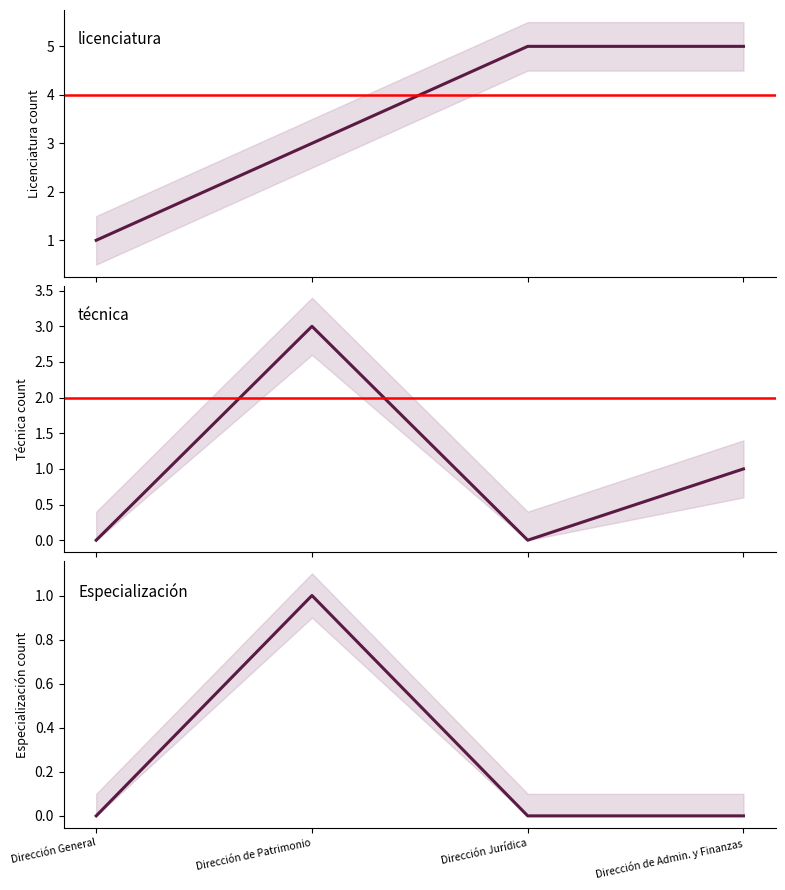

True or false: Especialización and técnica cross at least once.

False